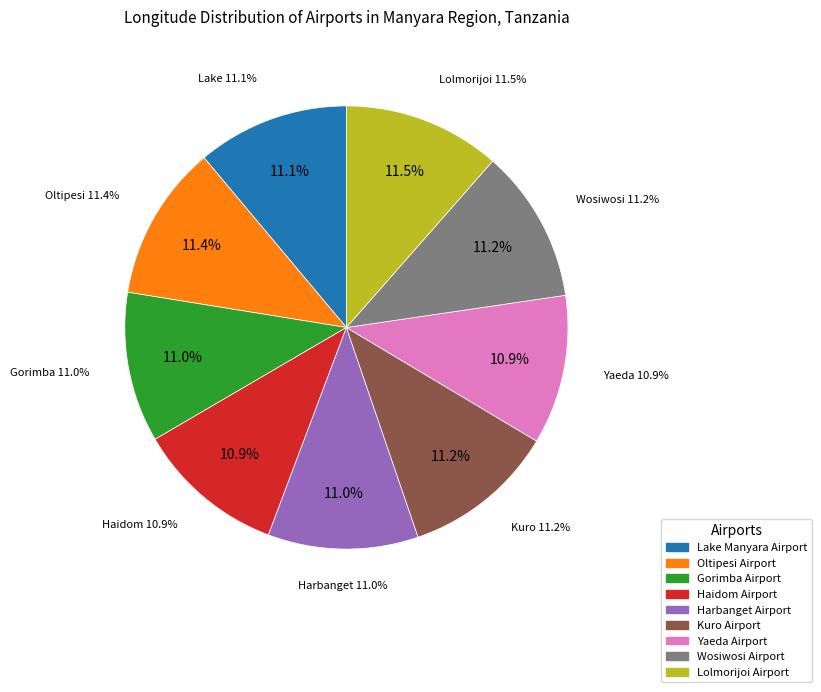

Which category has the biggest portion of the pie?

Lolmorijoi Airport